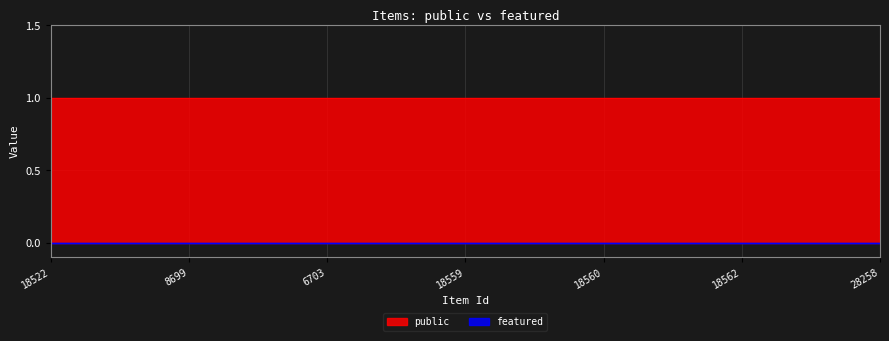

What is the value of the public point at the 2nd from the left?

1